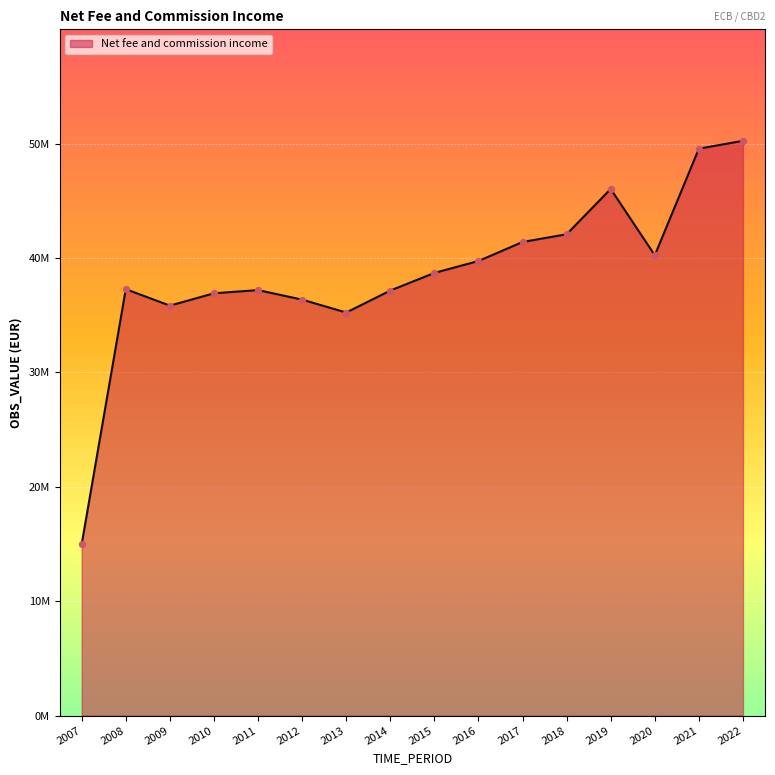

Approximately how many times larger is the value at 2016 compared to 2012?

1.1